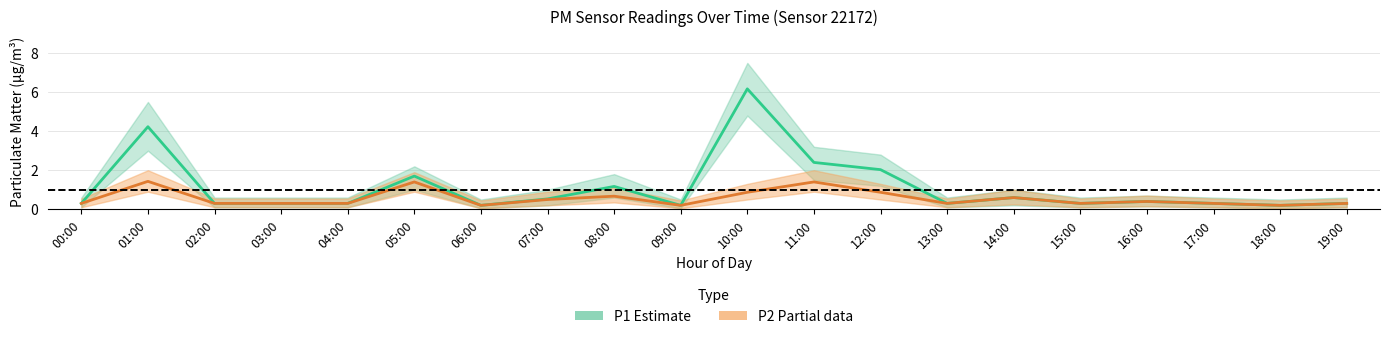

What is the lowest value of the P2_upper series?

0.5